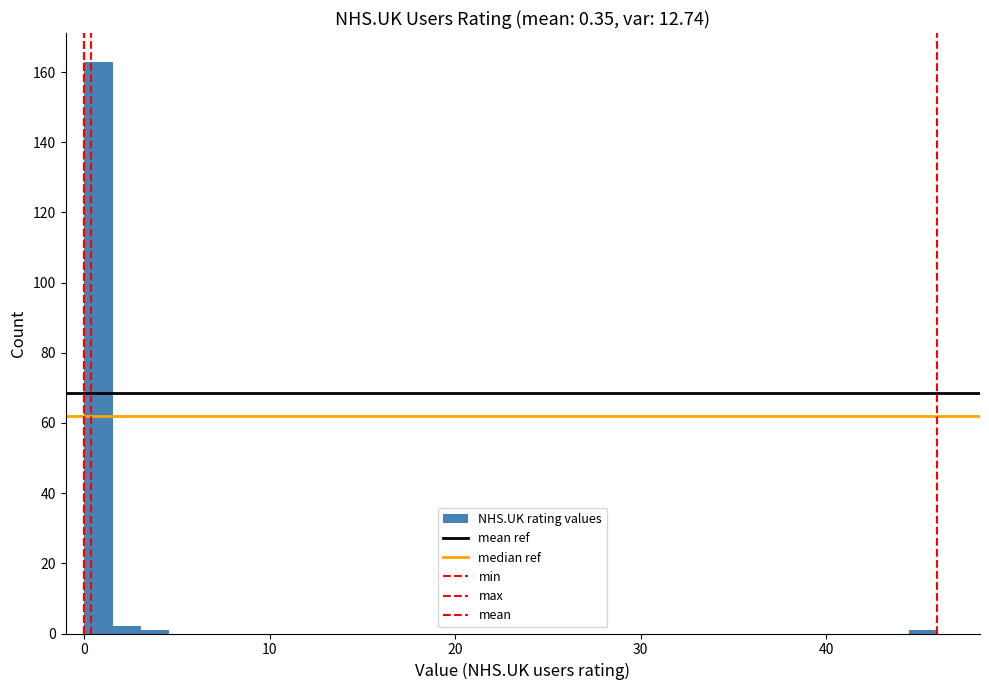

Around what value on the x-axis is the tallest bar? Give the approximate position of its centre, as read against the axis.

1